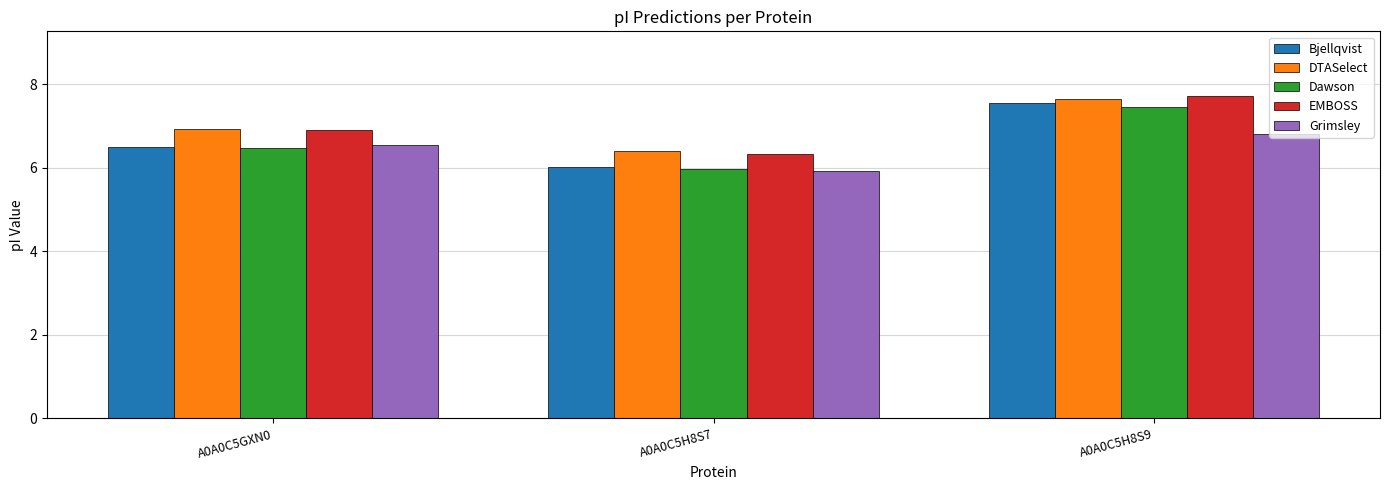

Is it true that DTASelect equals 4.0 at A0A0C5H8S9?

False